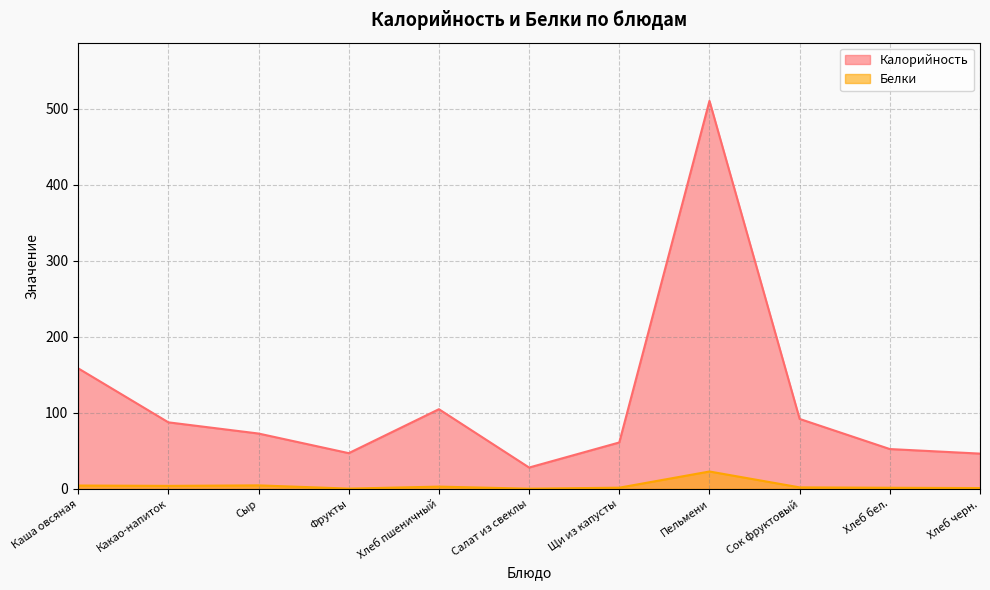

What is the difference between the maximum and minimum values in the Калорийность series?

482.1